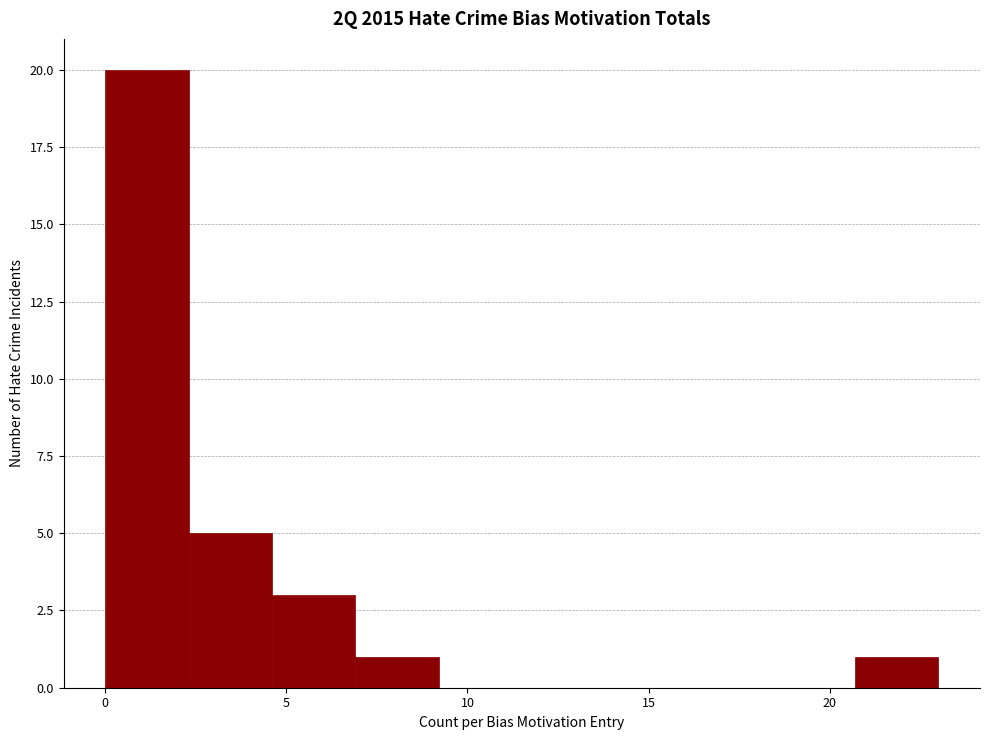

What is the height of the bar covering 20.7 to 23.0 on the x-axis? Neither the bar edges nor the heights are printed on the chart, so give them approximately, as read against the axes.

1